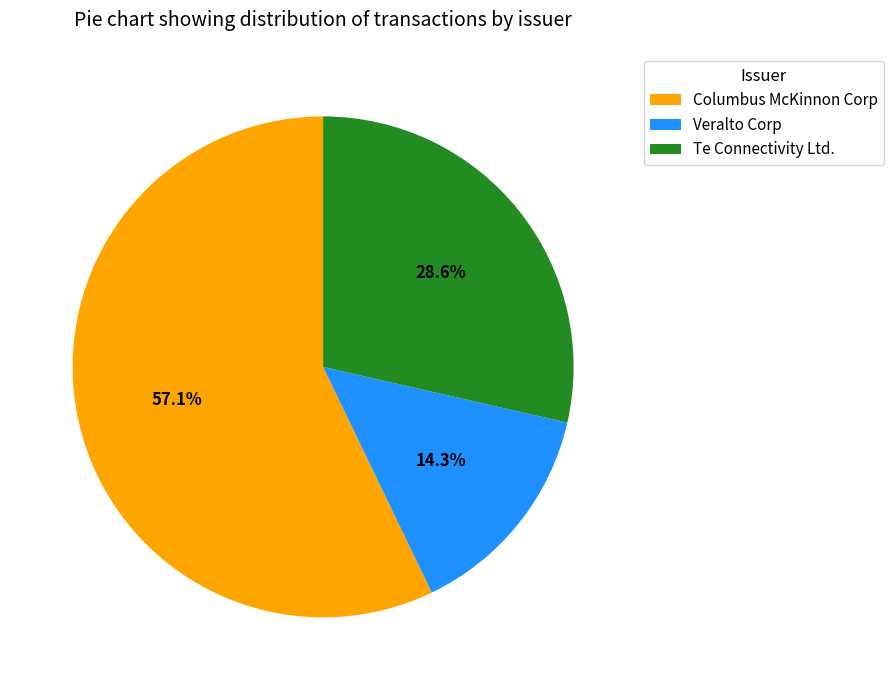

Combined, what portion of the pie is Te Connectivity Ltd. and Veralto Corp?

42.9%